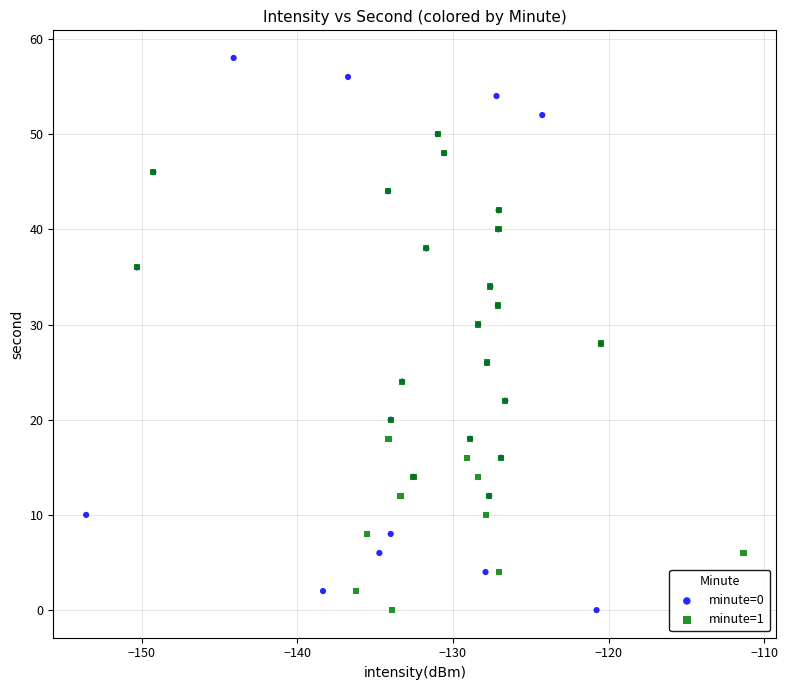

Which series has the largest Y range (max minus min)?

minute=0